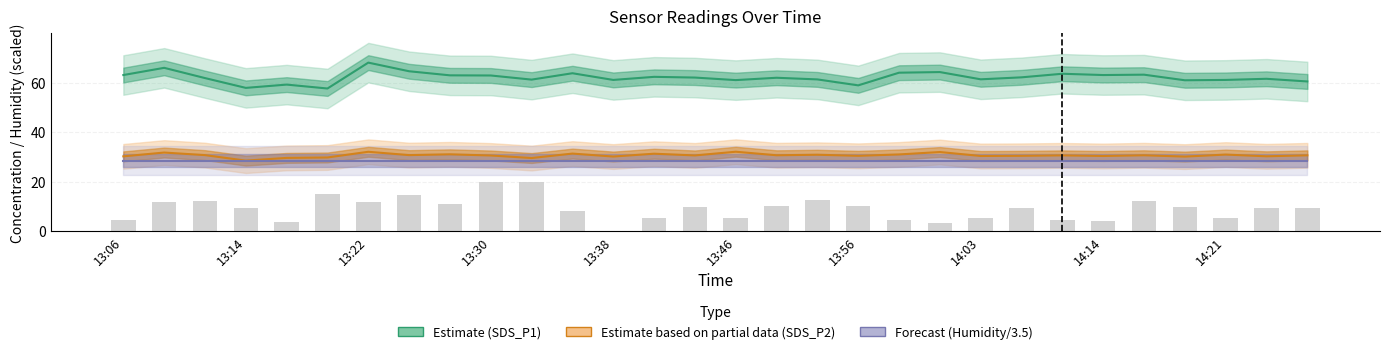

Where is Forecast (Humidity/3.5) nearest to the value 28?

13:06